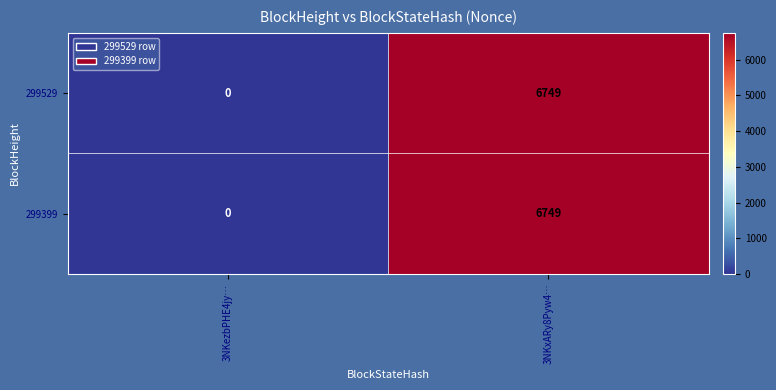

True or false: 299529 has a value of 6749 at 3NKxARy8Pyw4….

True